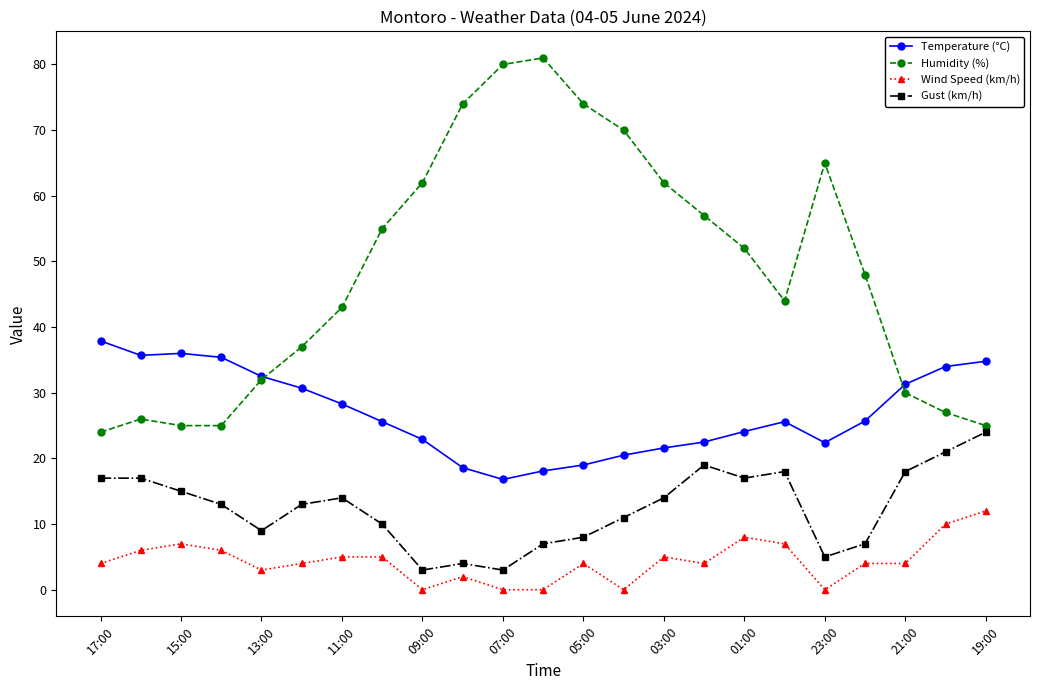

What is the lowest value of the Gust (km/h) series?

3.0